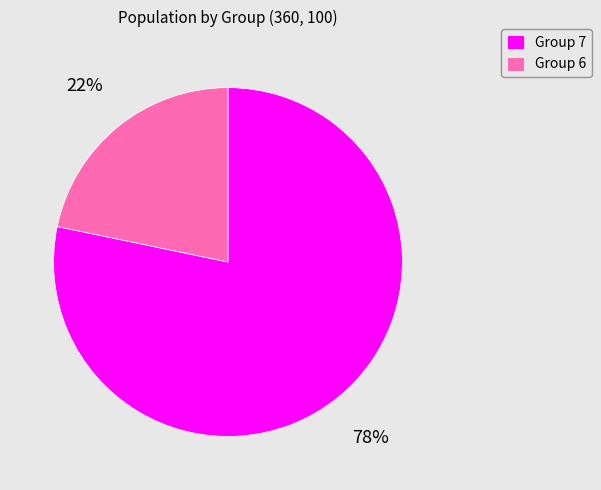

How many slices are in this pie chart?

2